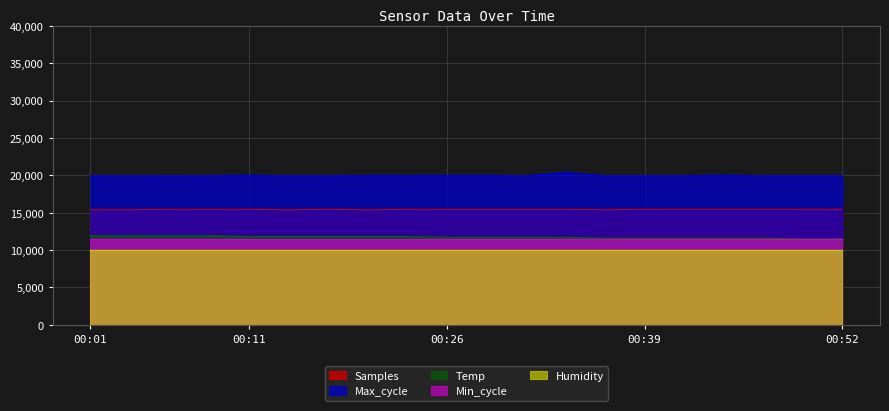

Count the Temp values in the range 11600 to 11800.

14